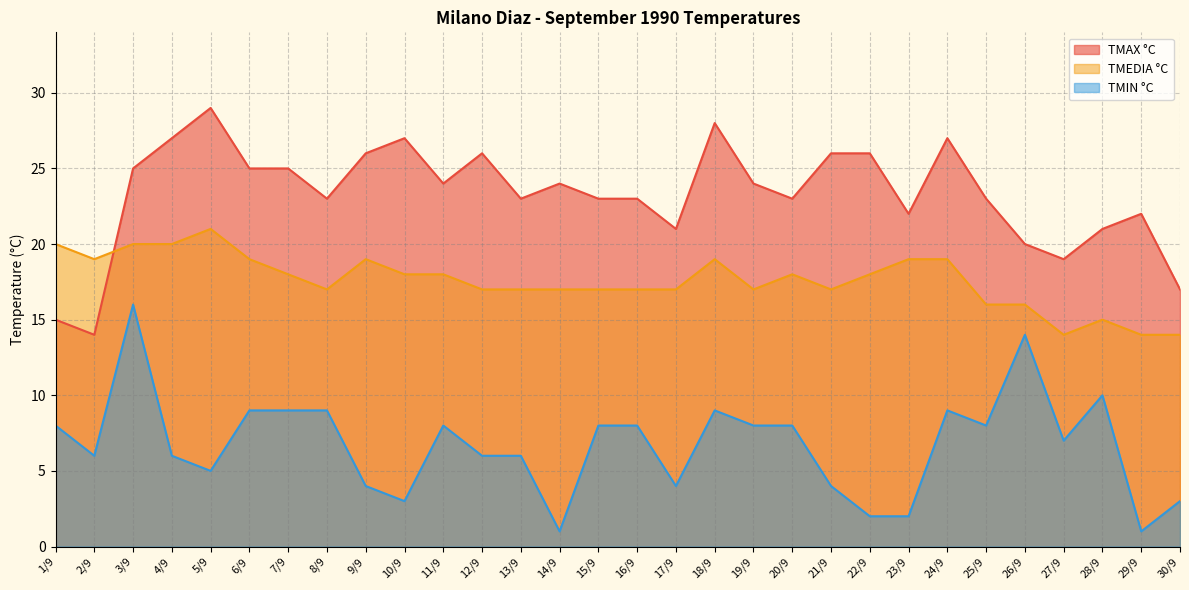

What is the sum of the TMEDIA °C values at 27/9 and 22/9?

32